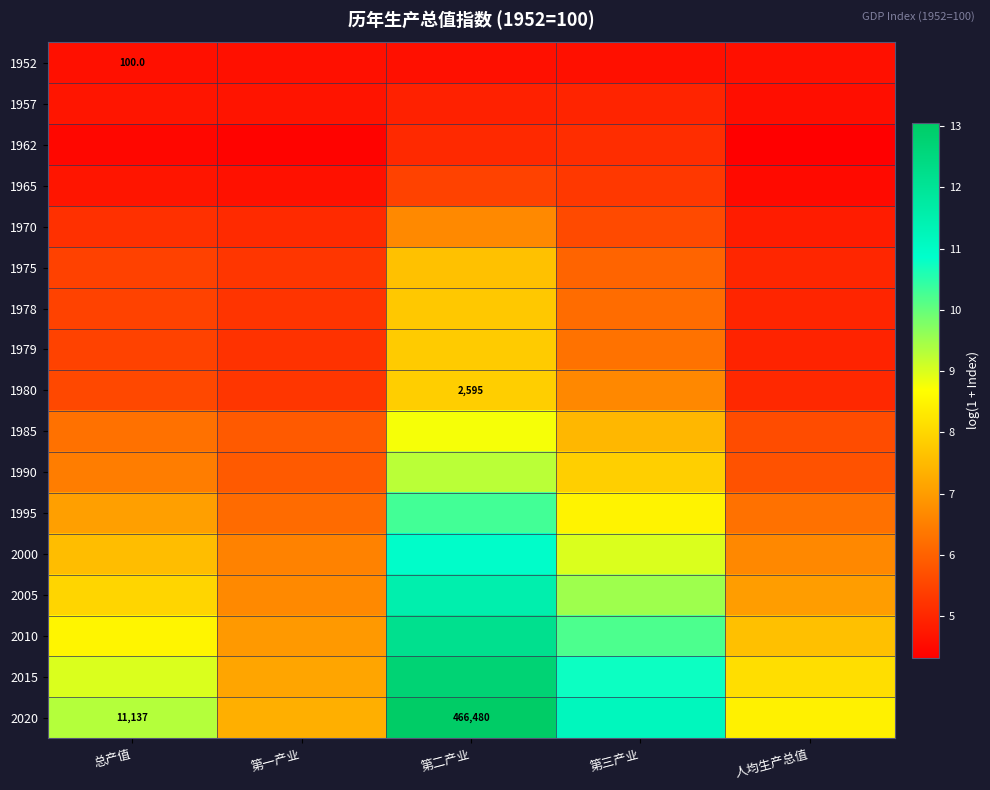

Which has a higher value, 第三产业 or 第一产业?

第三产业